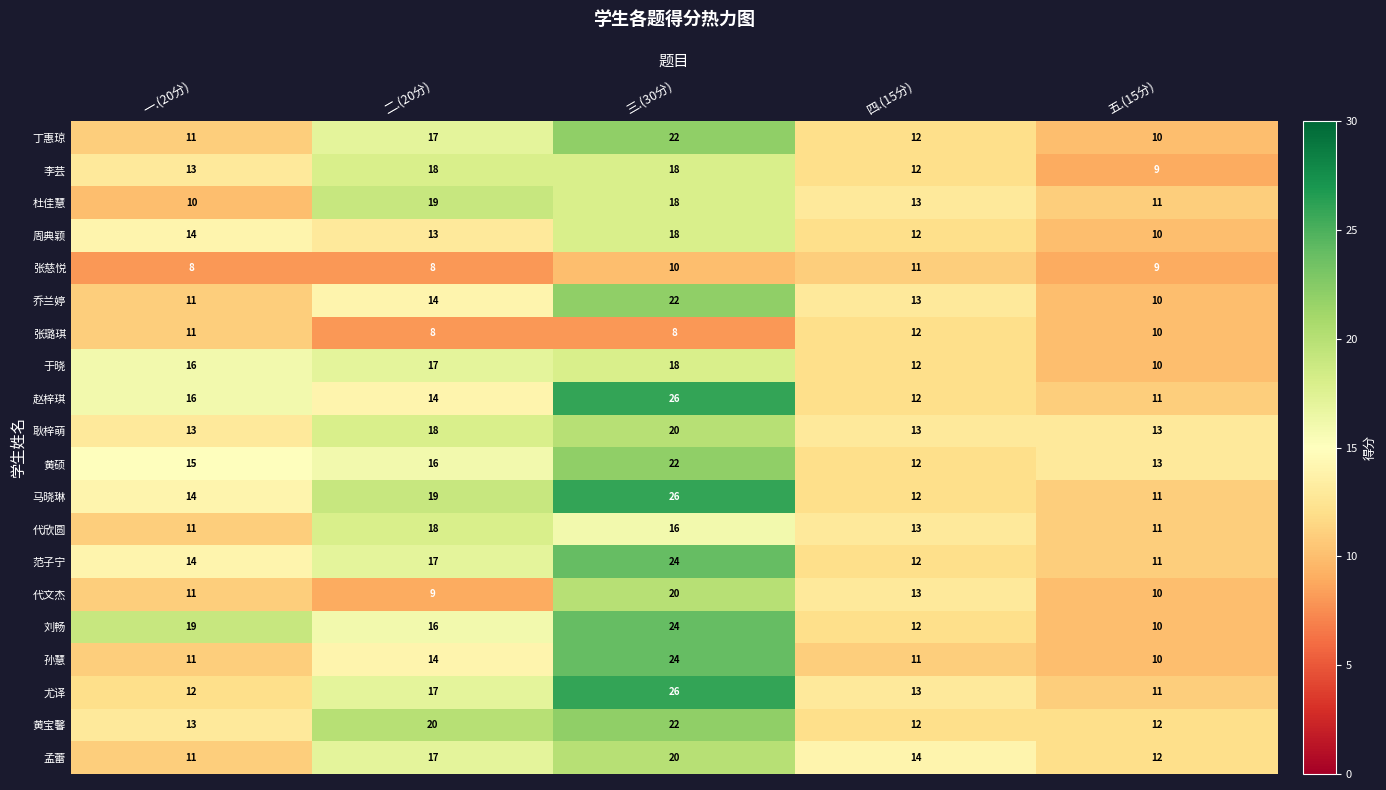

What is the total value across all series at 二.(20分)?

309